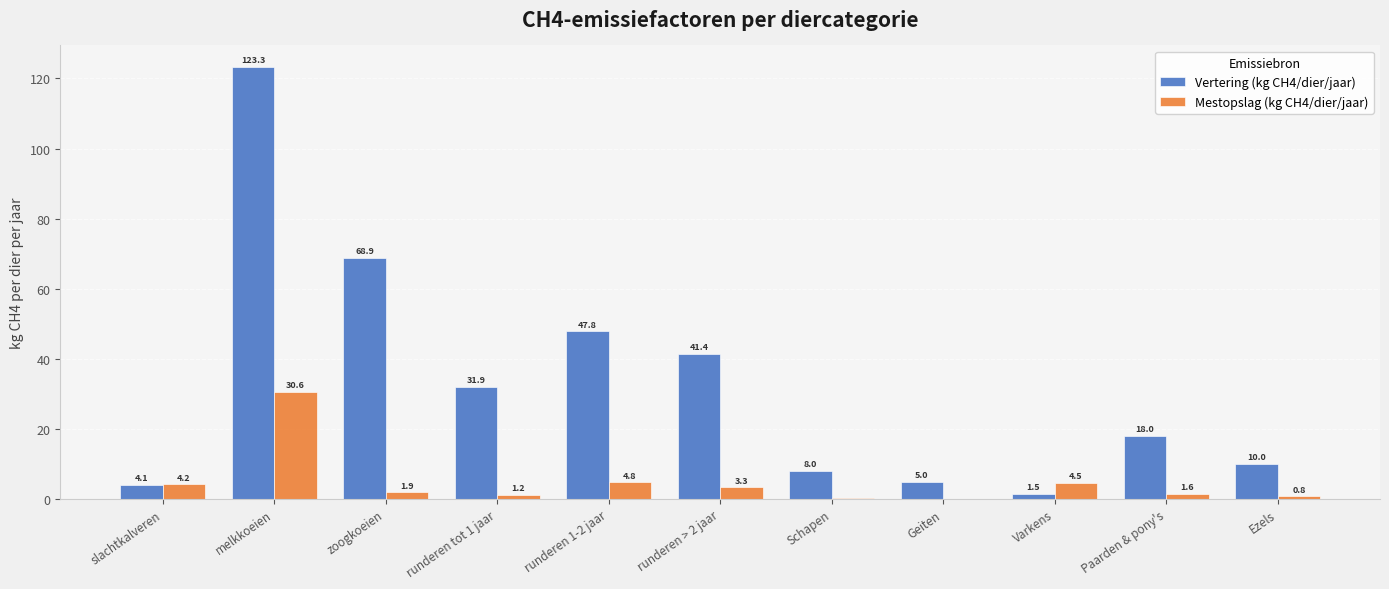

What is the sum of the Vertering (kg CH4/dier/jaar) values at runderen tot 1 jaar and Geiten?

36.9